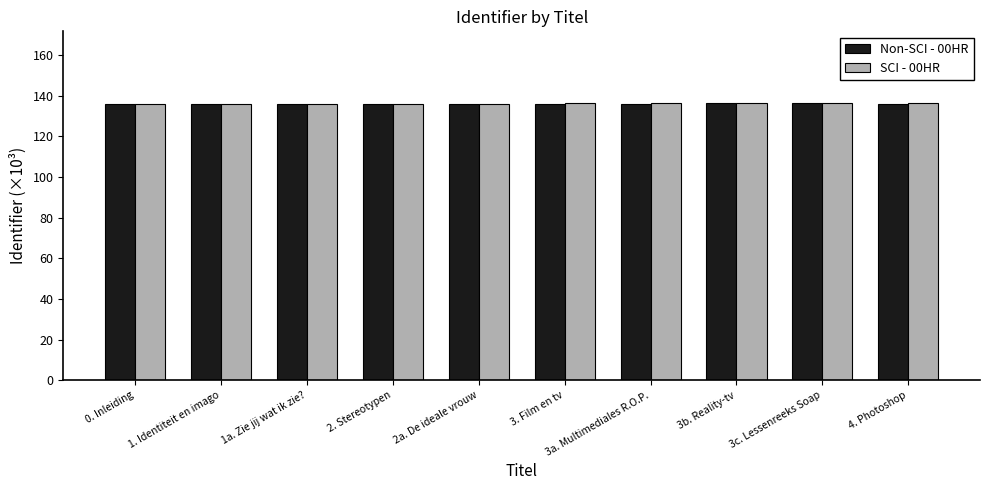

What is the total value across all series at 2. Stereotypen?

272.4